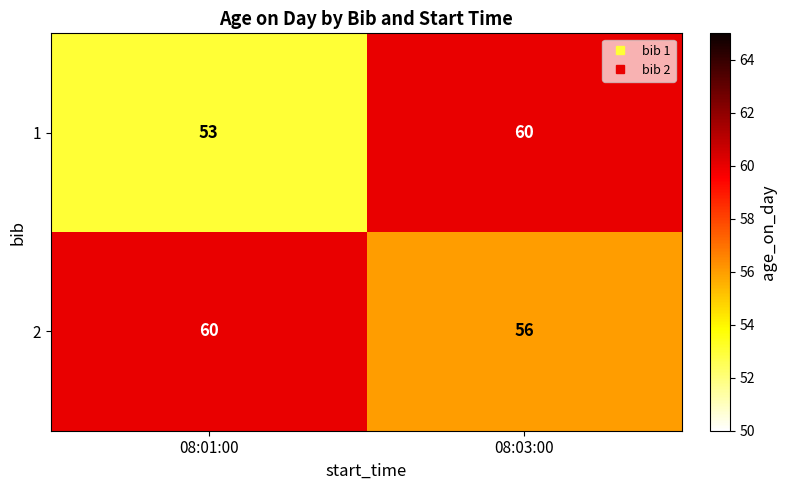

What is the total value across all series at 08:03:00?

116